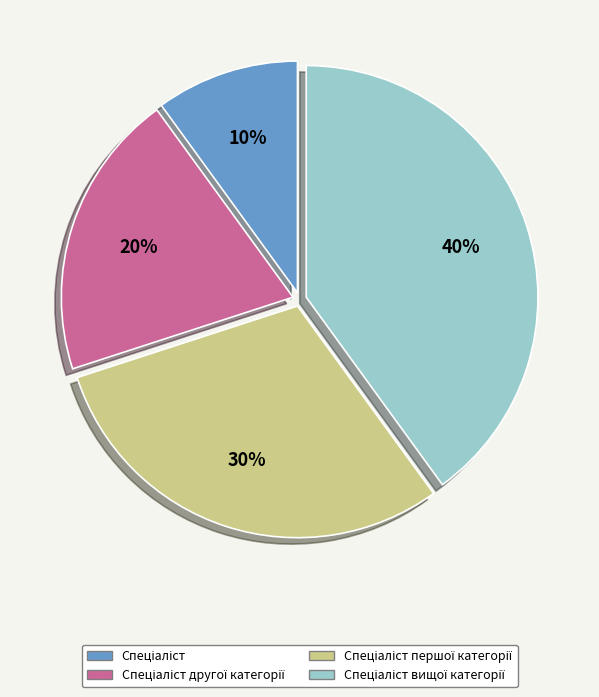

Is there any slice that represents more than half of the pie?

No